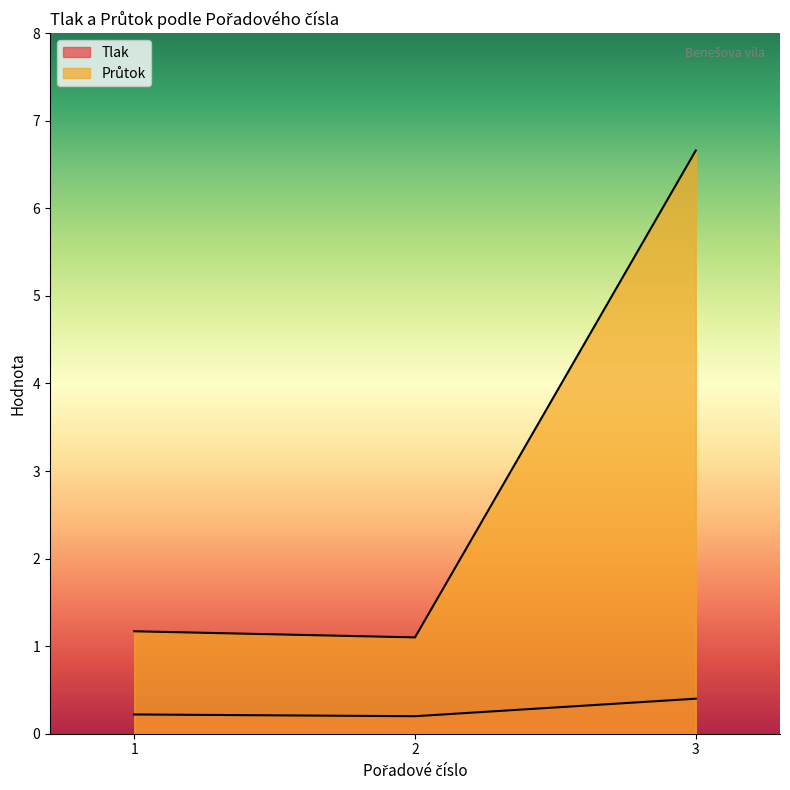

The Tlak series shows 0.3 at 2. True or false?

False